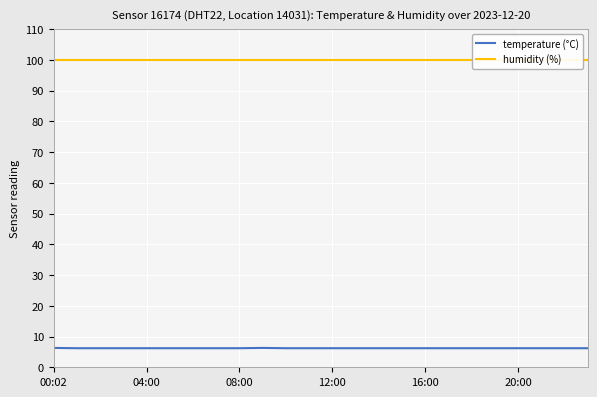

Is it true that temperature (°C) equals 2.8 at 08:00?

False